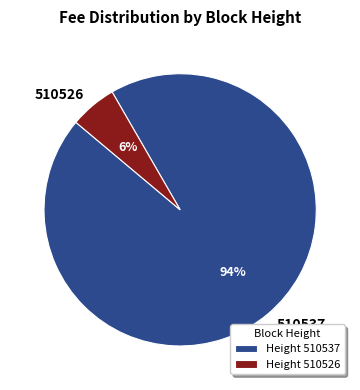

Do 510537 and 510526 together represent more than half of the pie?

Yes